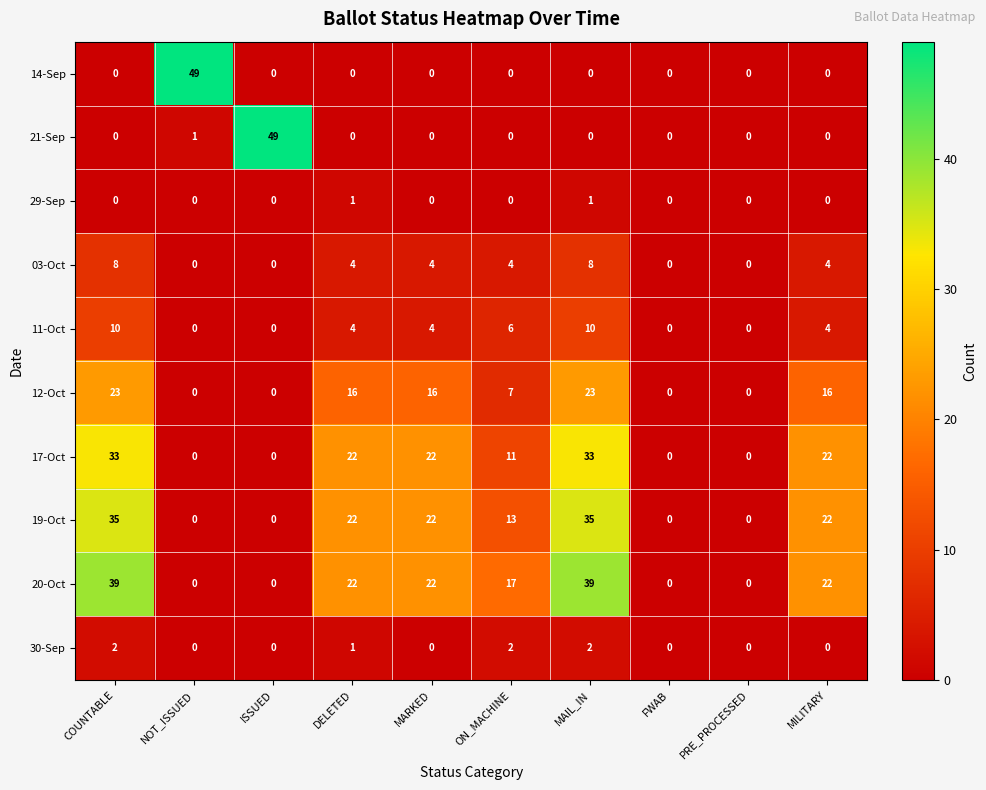

Between MARKED and MAIL_IN, which series saw the biggest shift?

20-Oct